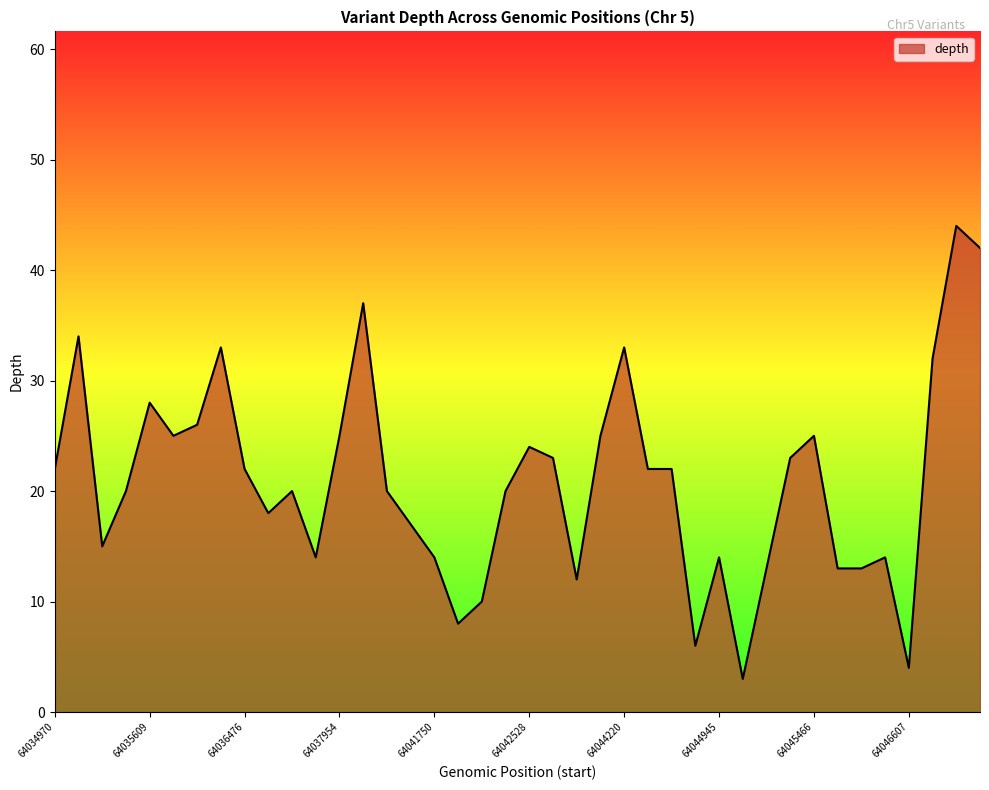

What is the maximum value shown in the chart?

44